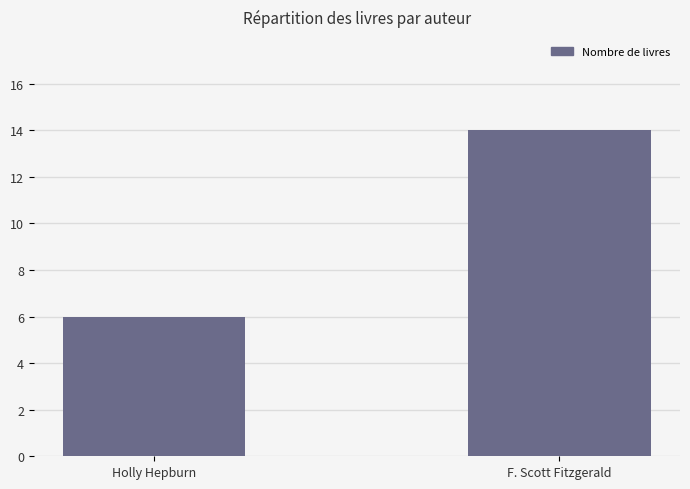

At which category does the chart reach its peak across all series?

F. Scott Fitzgerald